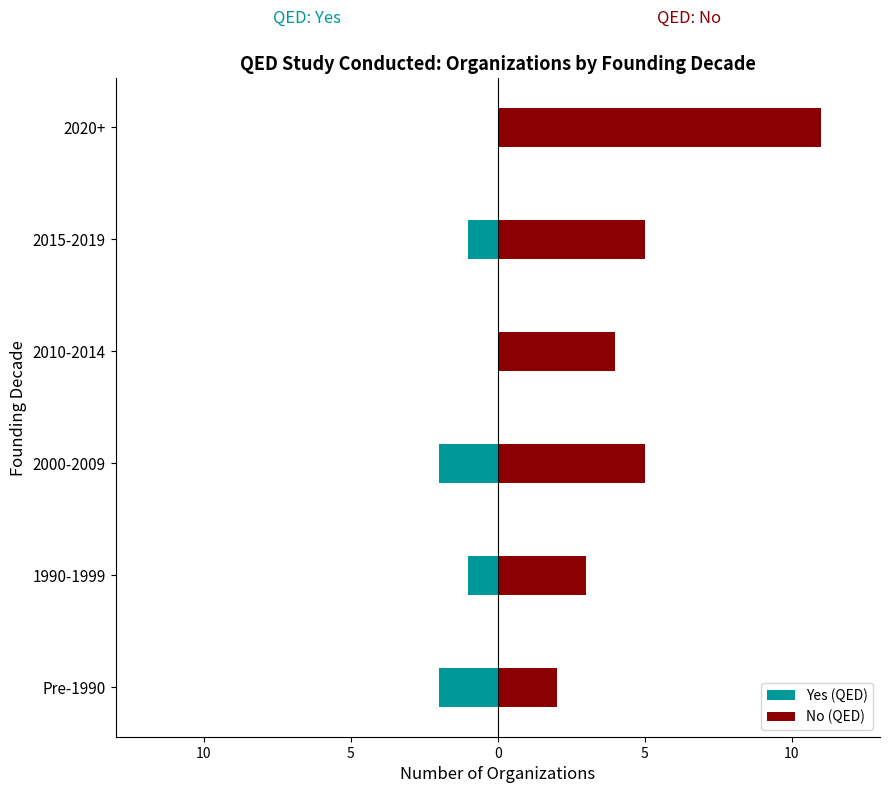

How many categories are shown in the chart?

6